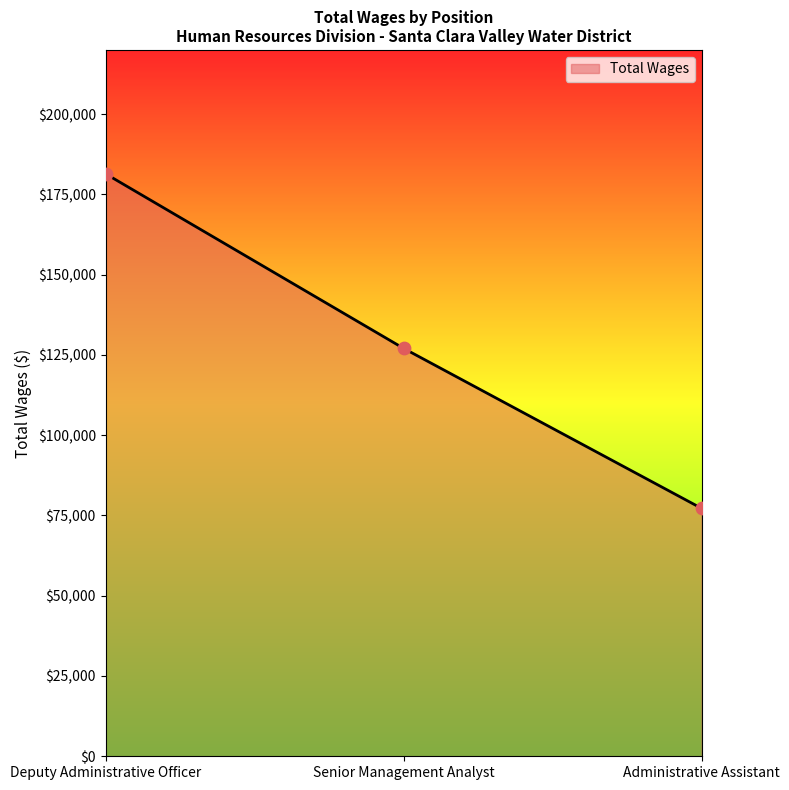

What is the change in value from Deputy Administrative Officer to Administrative Assistant?

-104207